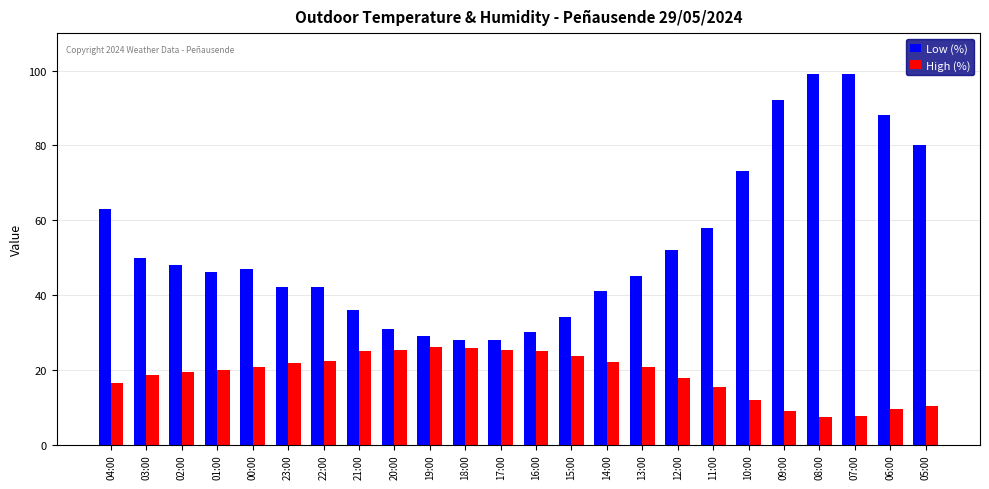

What is the difference between the maximum and second lowest values in the Low (%) series?

71.0